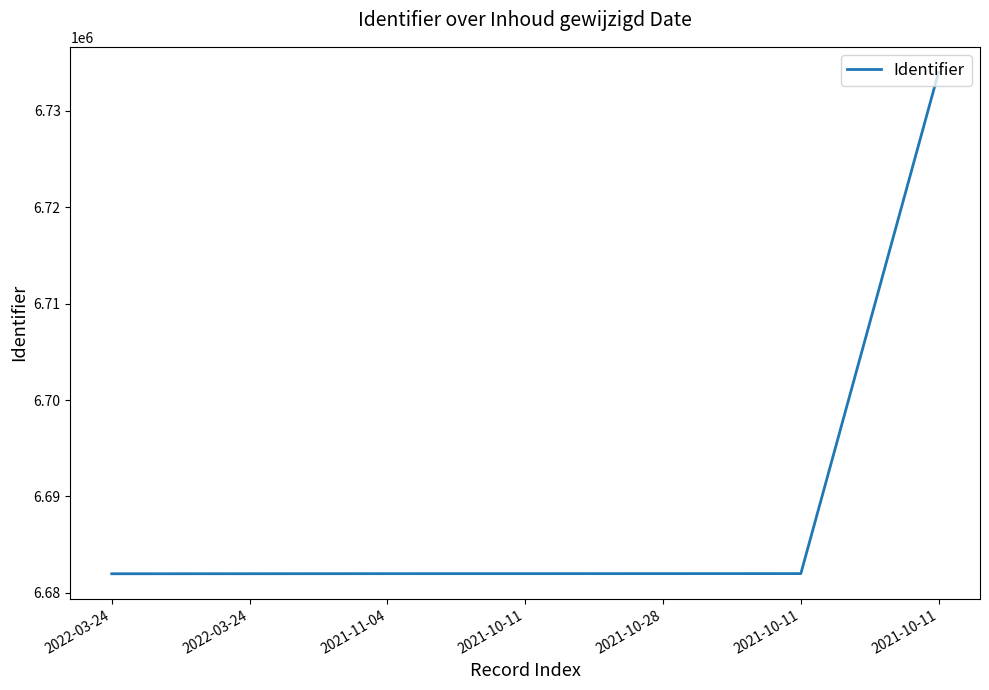

True or false: the data shows 6681971 at 2022-03-24.

True